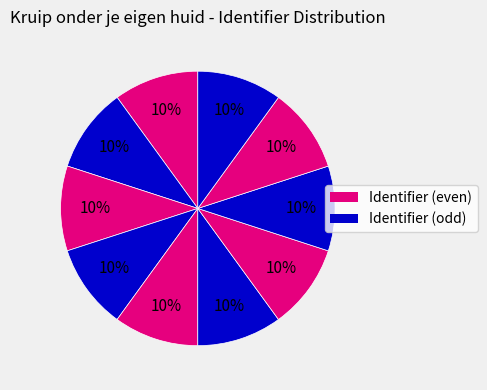

To the nearest percent, what is the average slice percentage?

10%